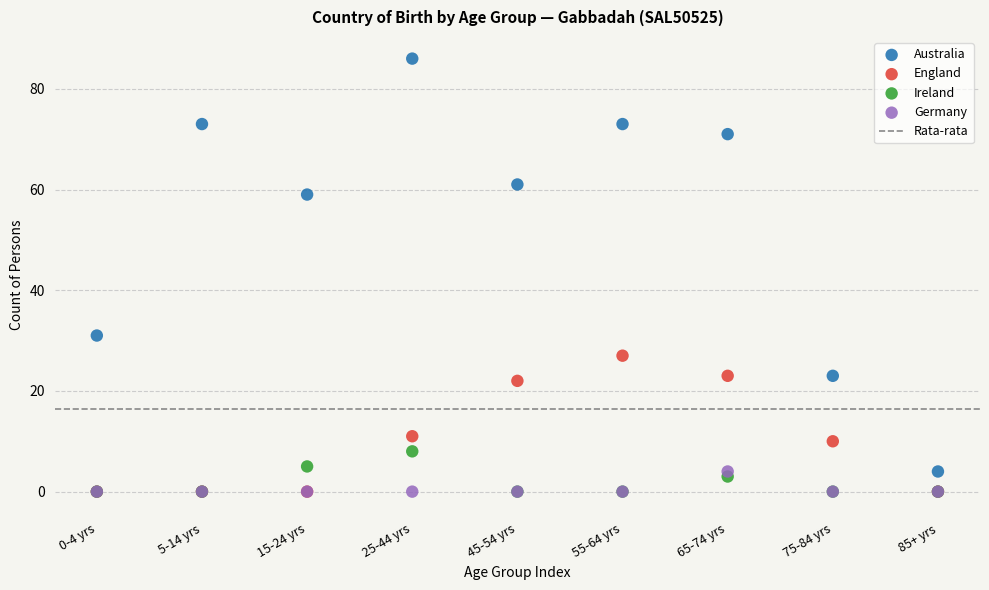

Across all series, what Y value is closest to 43?

31